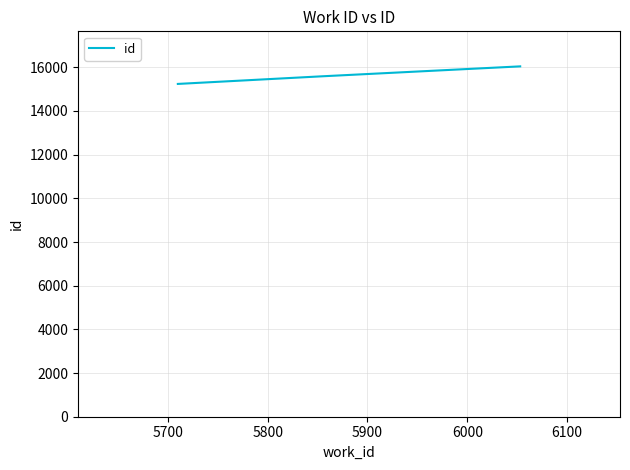

What is the sum of all values?

46866